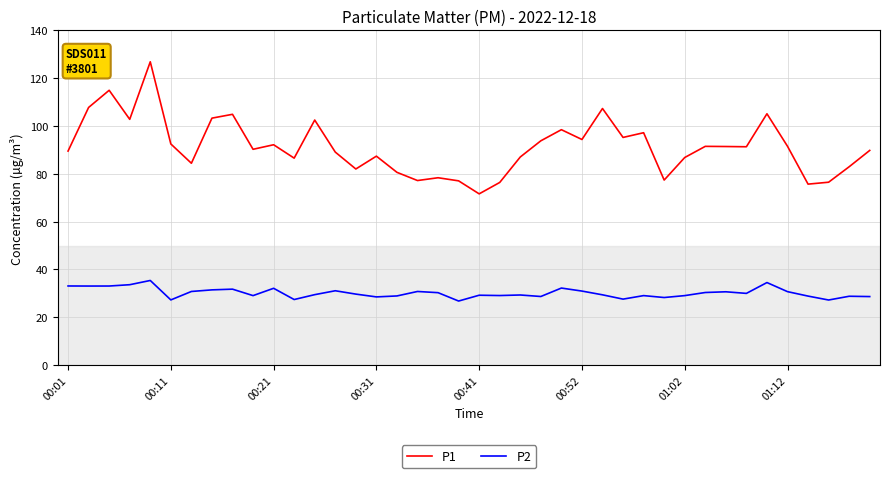

What are all the series names shown in the legend?

P1, P2